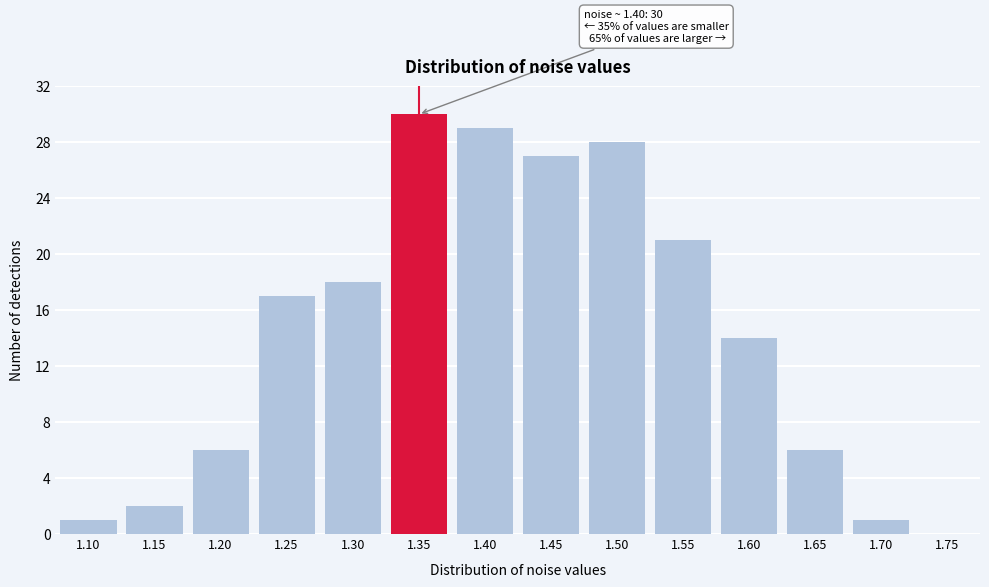

Reading right to left, extract all data points from this chart.

1.75=0	1.70=1	1.65=6	1.60=14	1.55=21	1.50=28	1.45=27	1.40=29	1.35=30	1.30=18	1.25=17	1.20=6	1.15=2	1.10=1